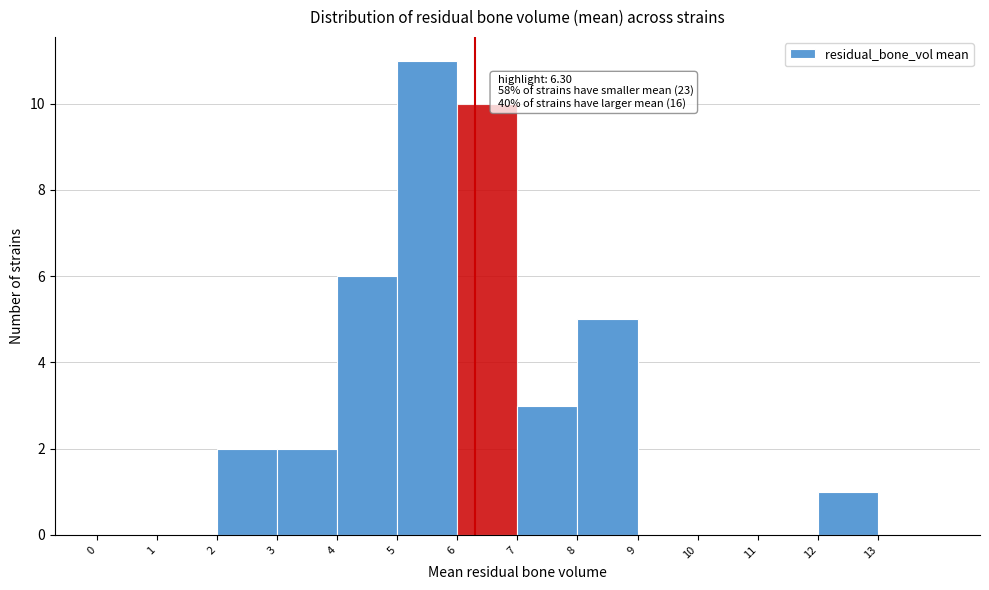

Which range on the x-axis has the tallest bar?

5 to 6